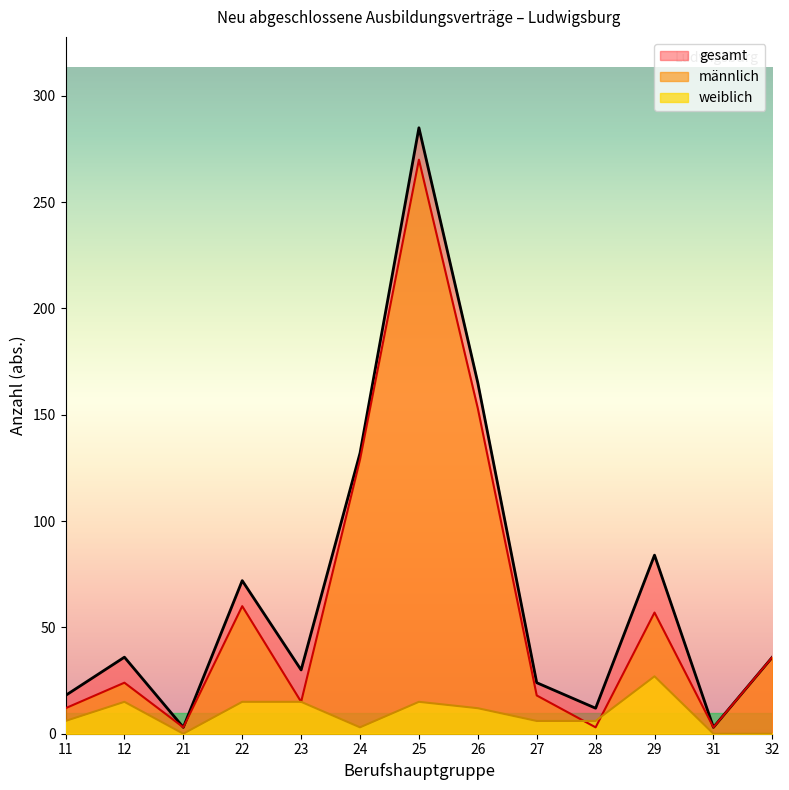

How many interior local valleys does the weiblich series have?

2